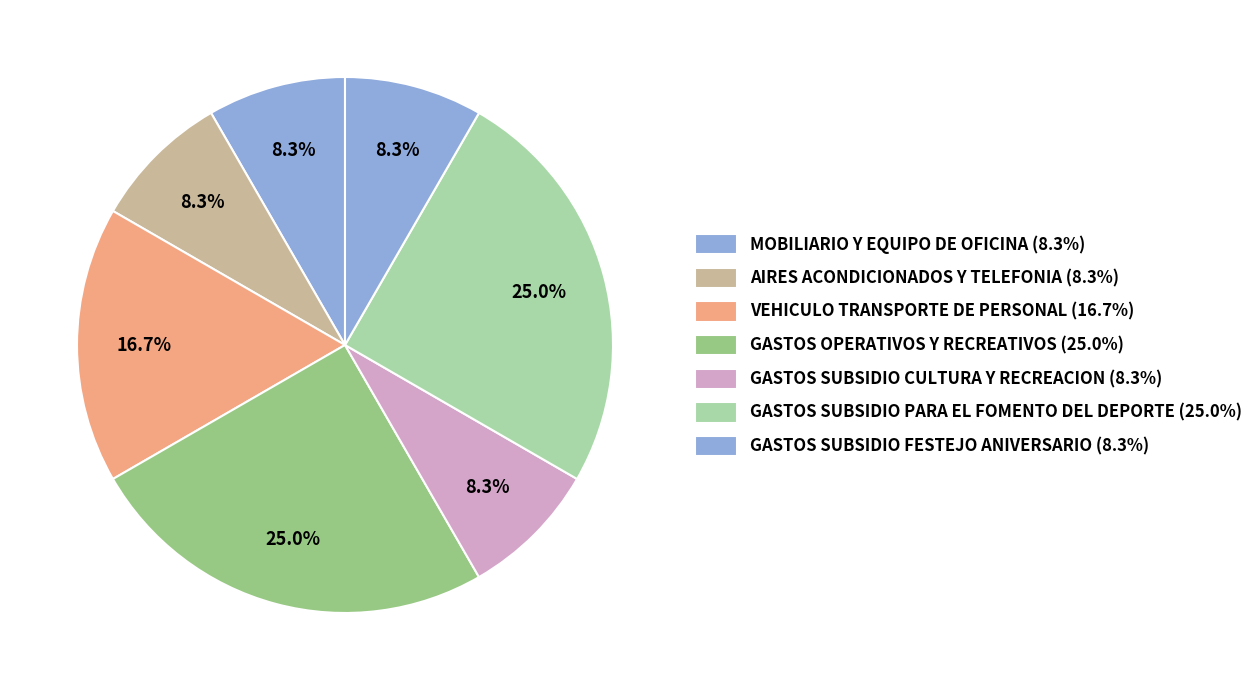

How many segments does this pie chart have?

7